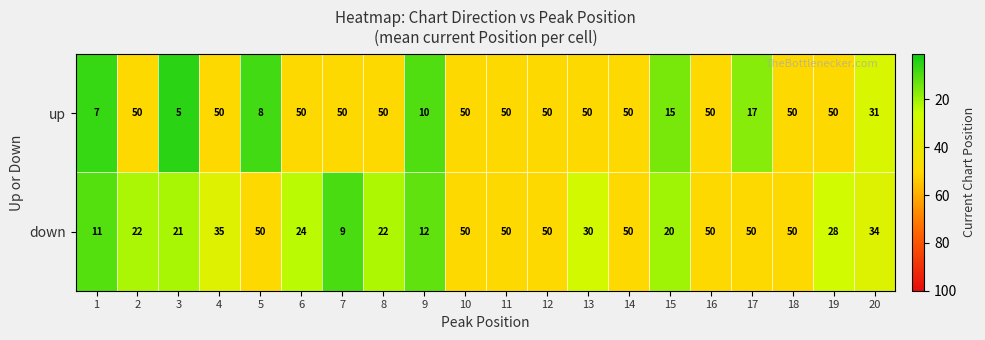

What is the sum of the down values at 16 and 3?

71